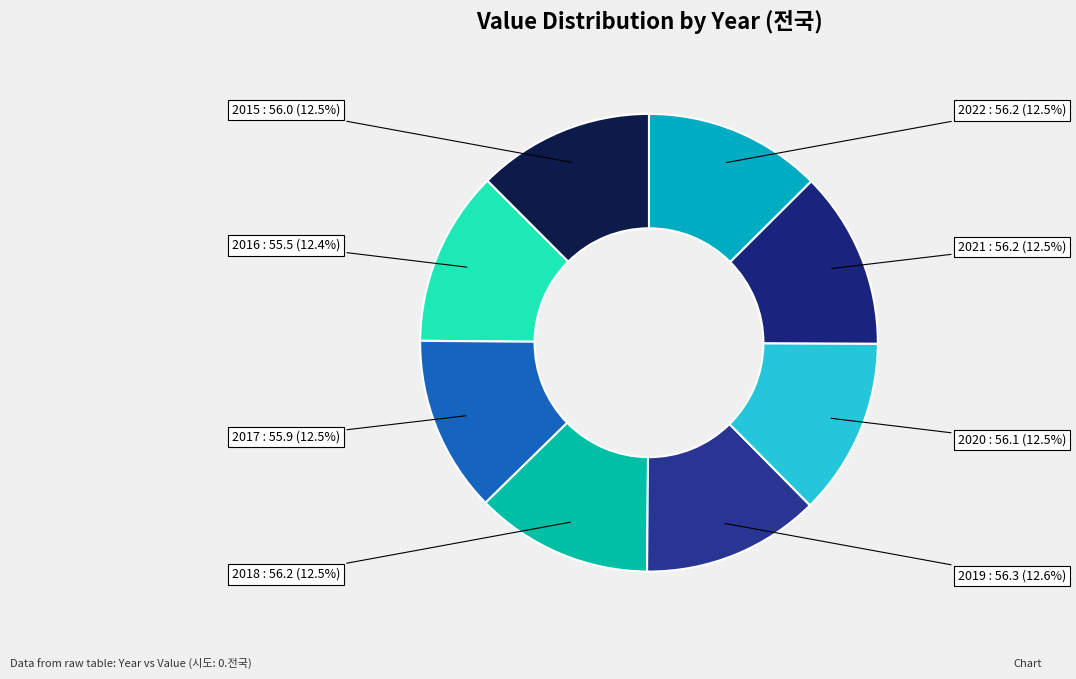

How many segments does this pie chart have?

8